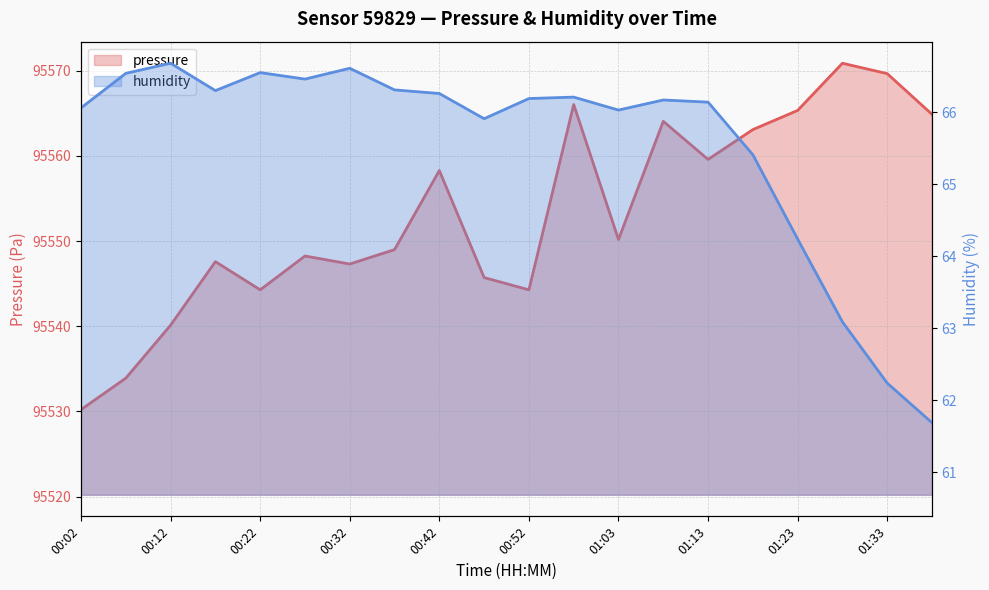

Which series has the largest total across all categories?

pressure